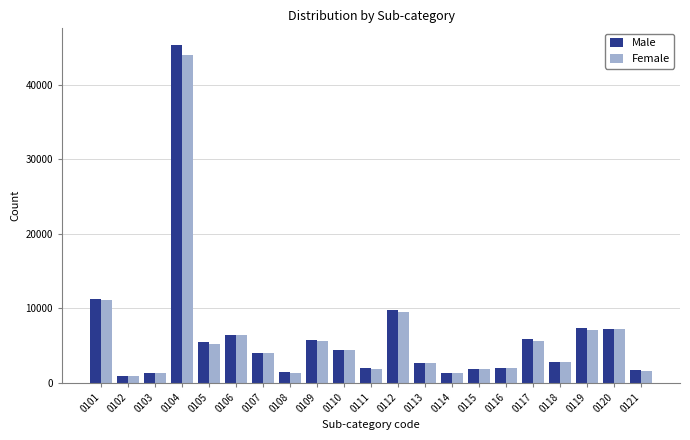

Which series changed the most between 0109 and 0111?

Female